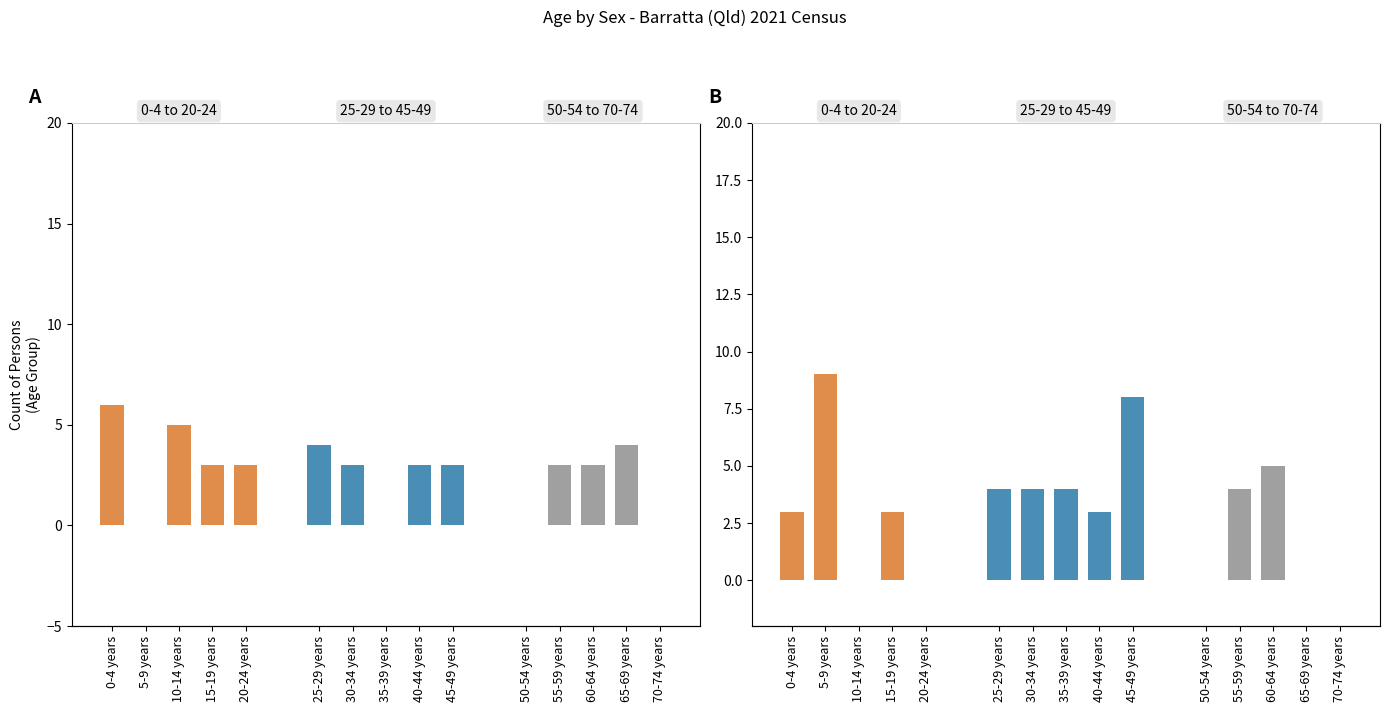

How many data points does each series have?

5